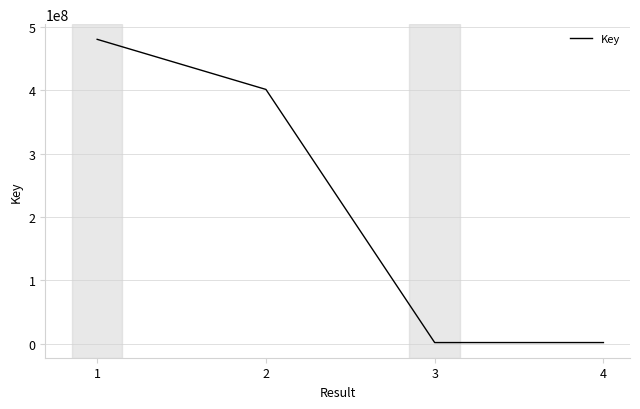

What is the greatest value displayed?

480243304